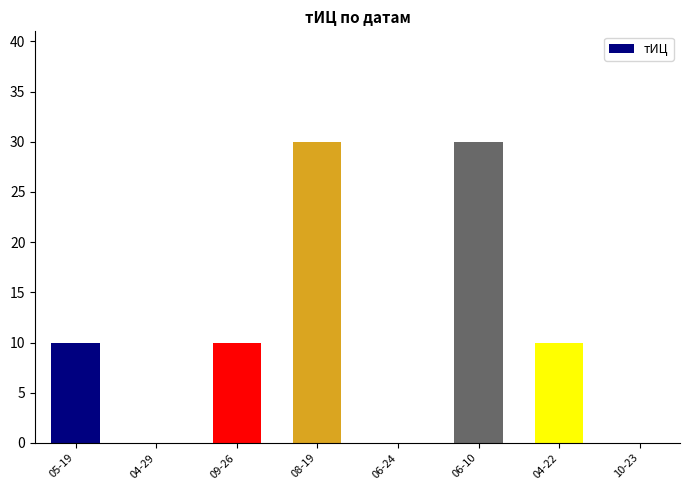

What is the sum of the values at 06-10 and 08-19?

60